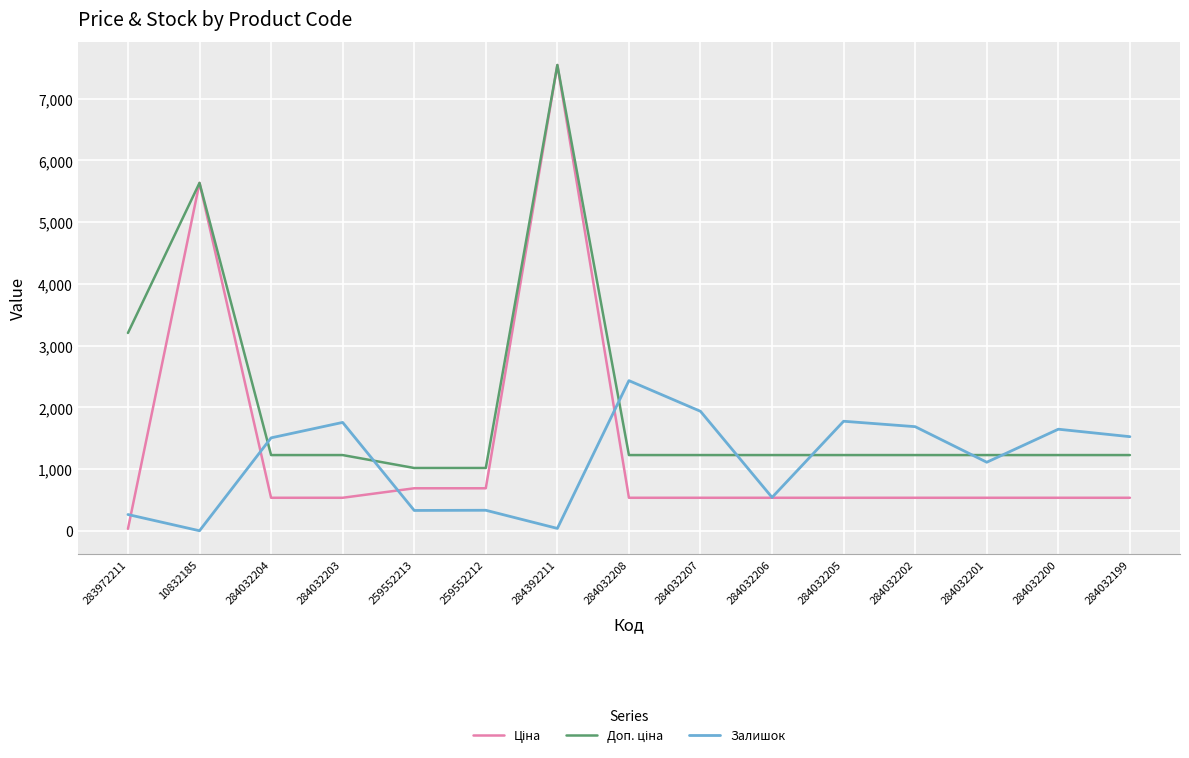

Is it true that Залишок equals 2648.6 at 284032204?

False